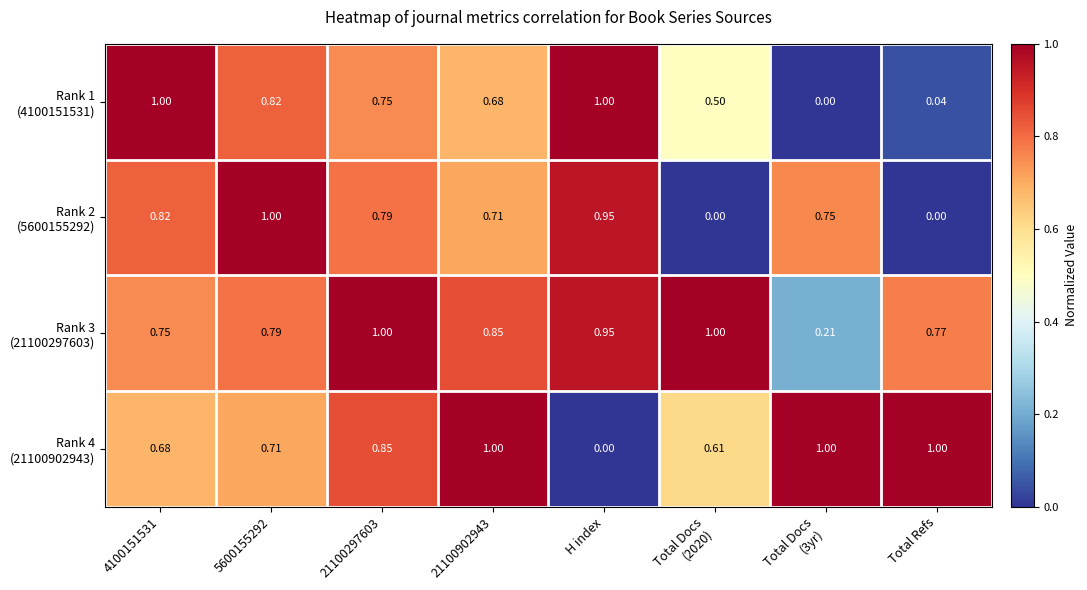

At 4100151531, list the series in order from smallest to largest.

Rank 4 (21100902943), Rank 3 (21100297603), Rank 2 (5600155292), Rank 1 (4100151531)